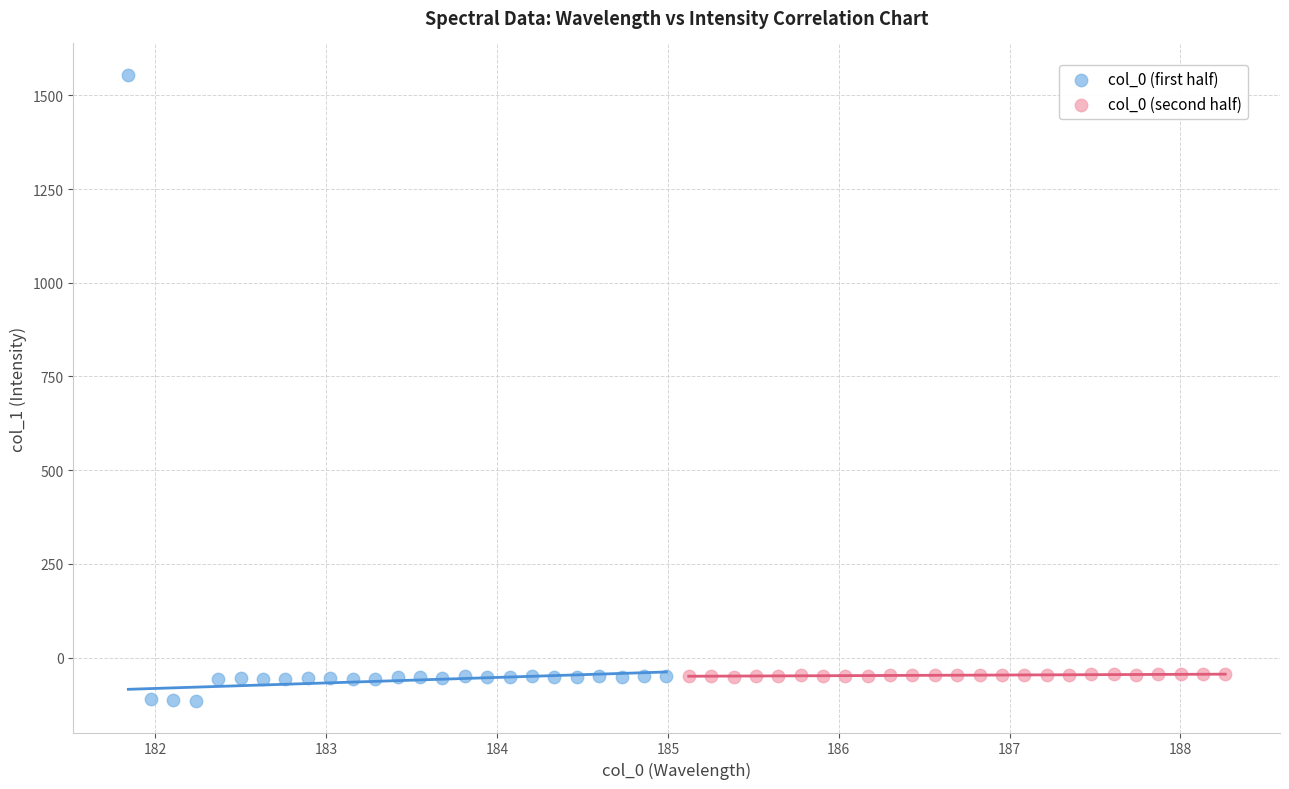

Which series has the widest spread of Y values?

col_0 (first half)